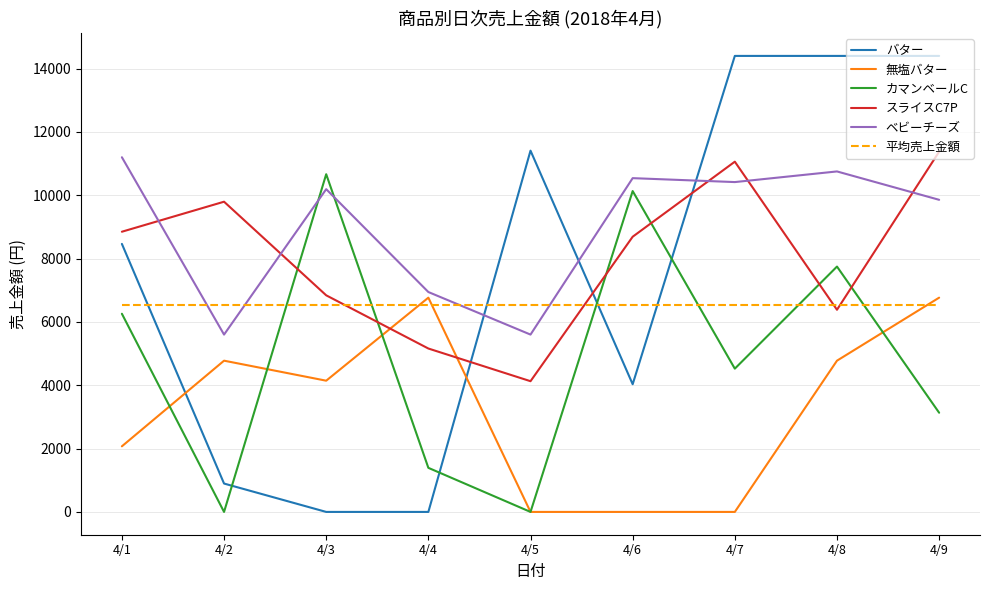

The 平均売上金額 series shows 3785.7 at 4/7. True or false?

False